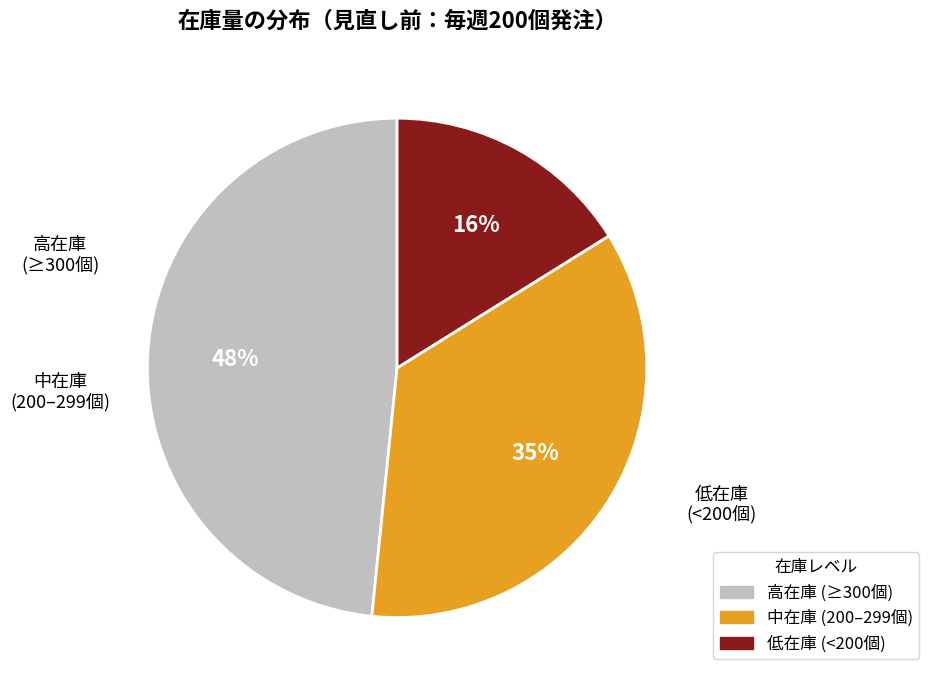

Is there a majority slice in this chart?

No